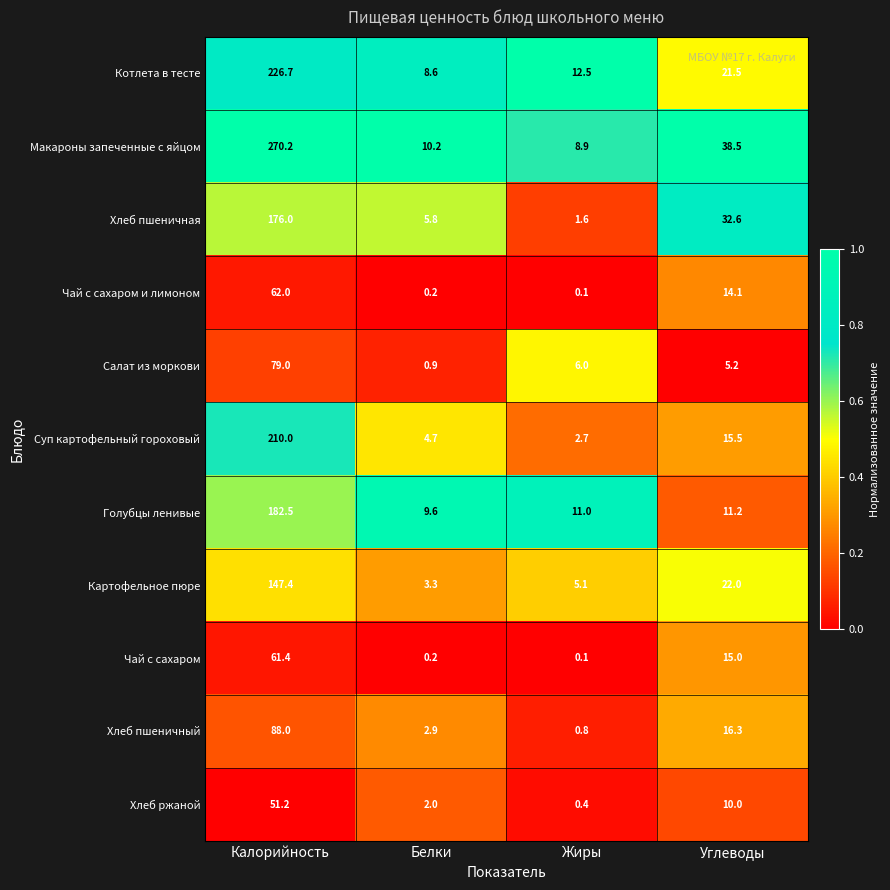

At how many categories does at least one series exceed 0?

4